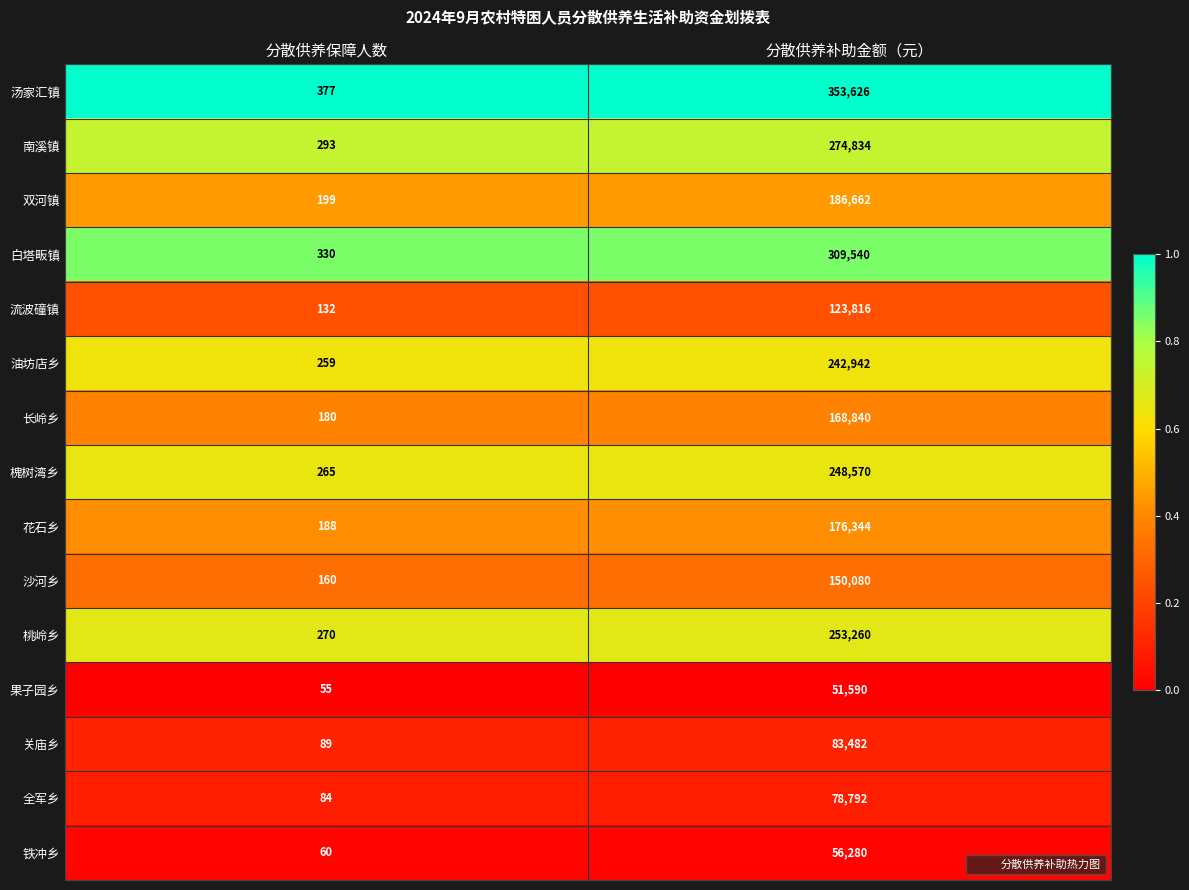

What is the difference between the maximum and minimum values in the 沙河乡 series?

149920